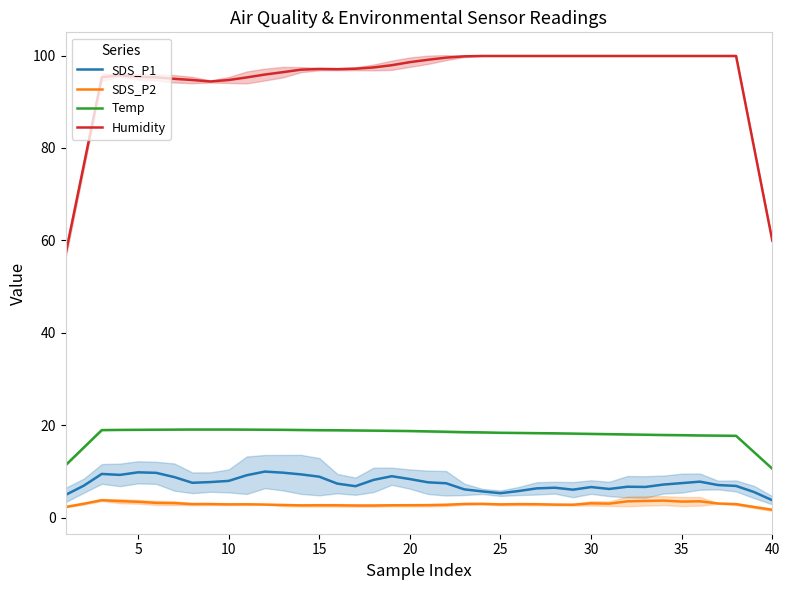

What is the value of the SDS_P2 point at the 33rd from the left?

3.7